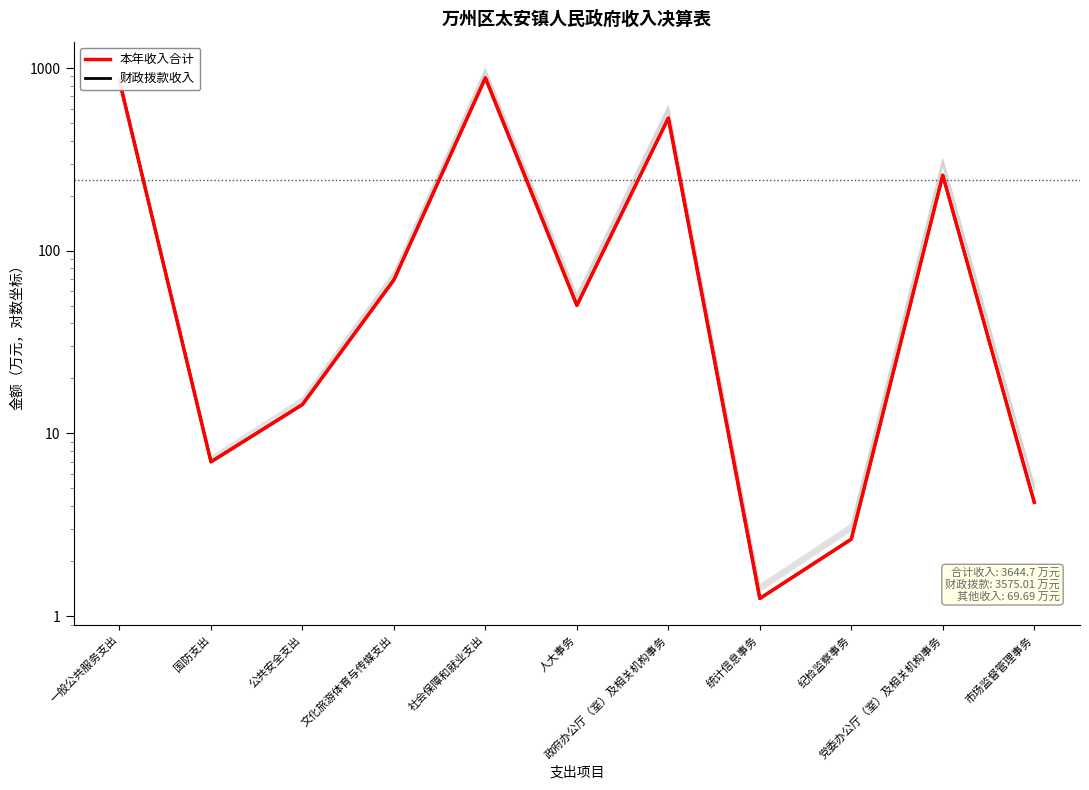

True or false: 本年收入合计 and 财政拨款收入 cross at least once.

False